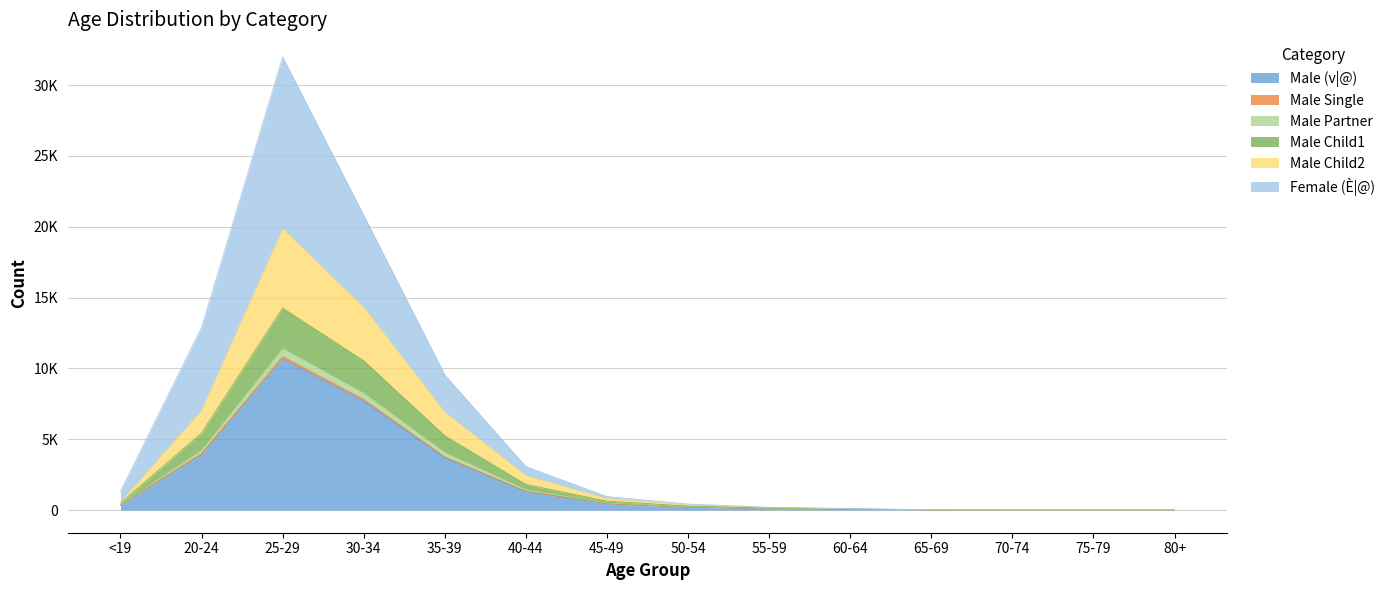

Does the chart have visible grid lines?

Yes